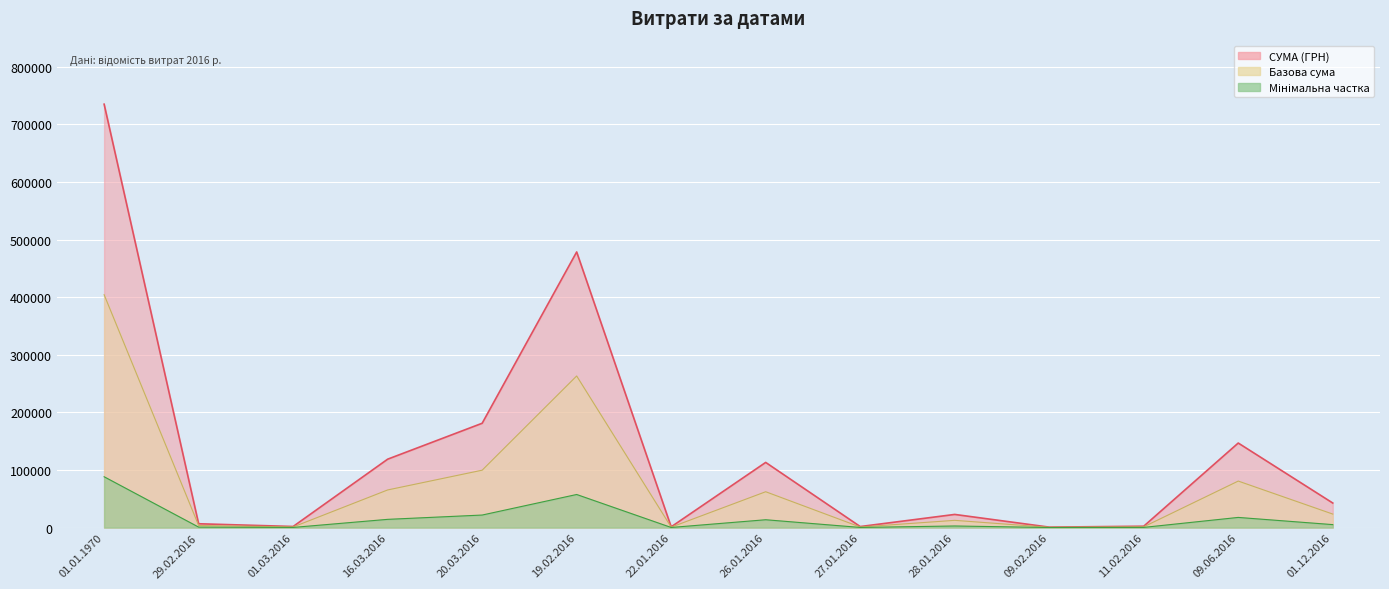

List the labels in order of value, largest first.

01.01.1970, 19.02.2016, 20.03.2016, 09.06.2016, 16.03.2016, 26.01.2016, 01.12.2016, 28.01.2016, 29.02.2016, 11.02.2016, 01.03.2016, 27.01.2016, 22.01.2016, 09.02.2016